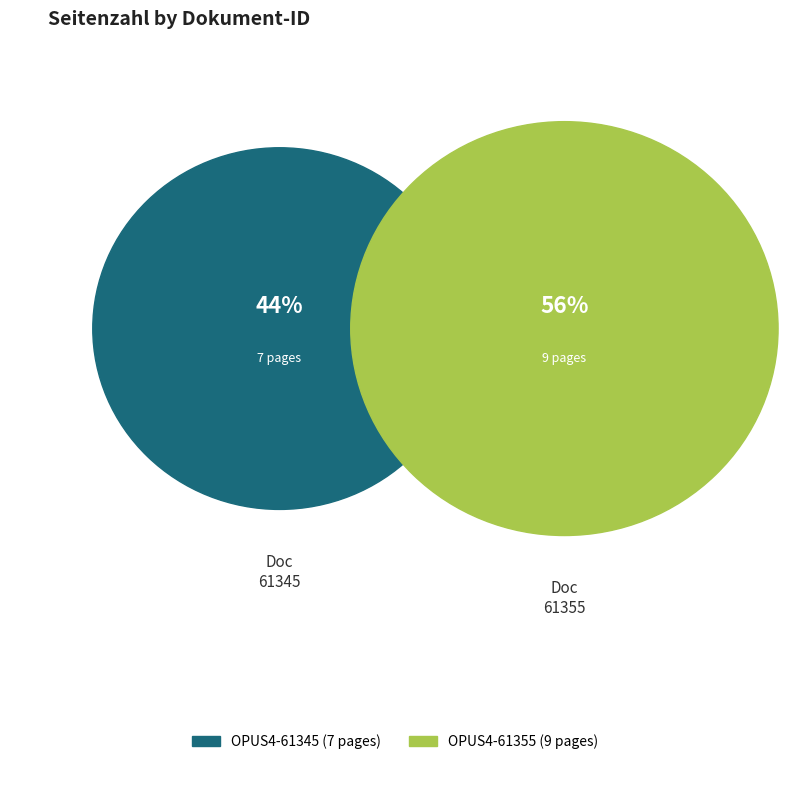

How much of the chart is everything except OPUS4-61345?

56.2%